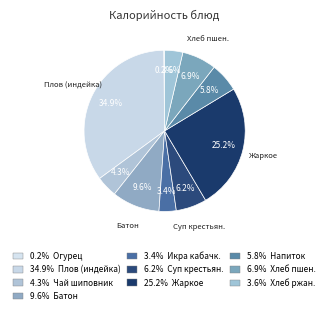

To the nearest percent, what is the average slice percentage?

10%